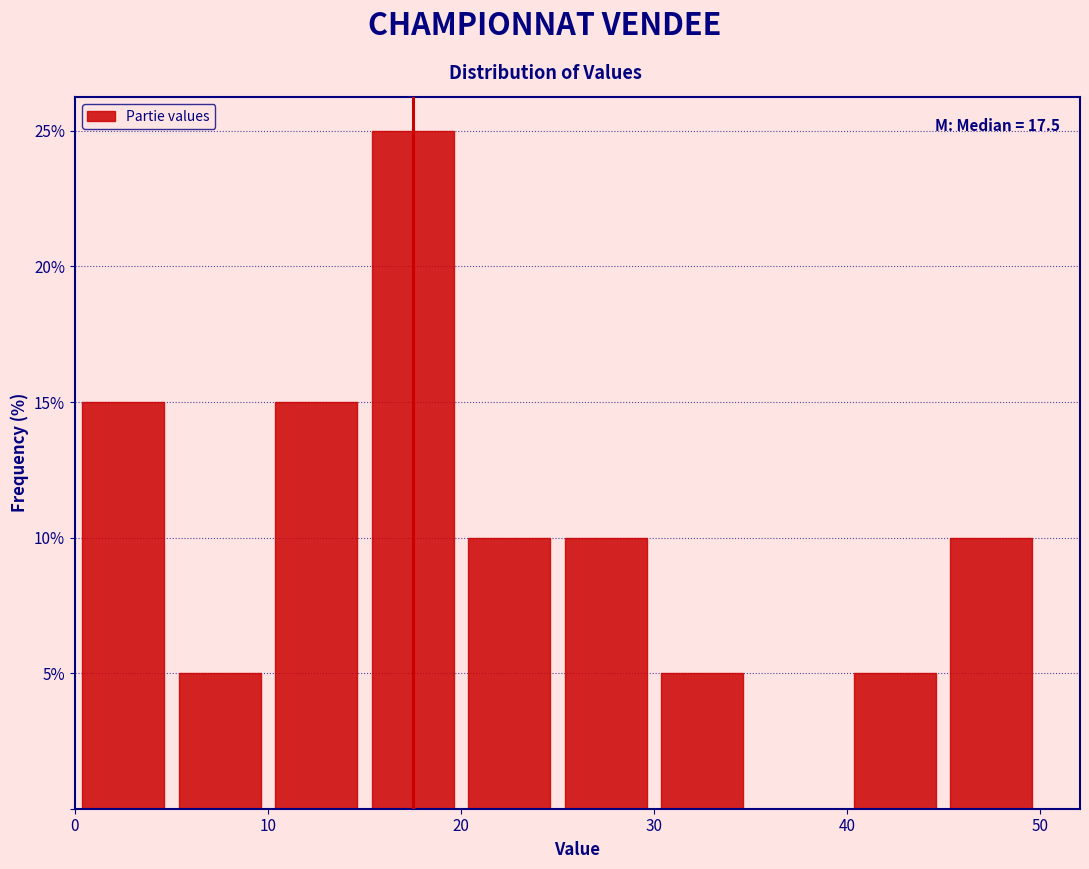

Which range on the x-axis has the tallest bar?

15 to 20